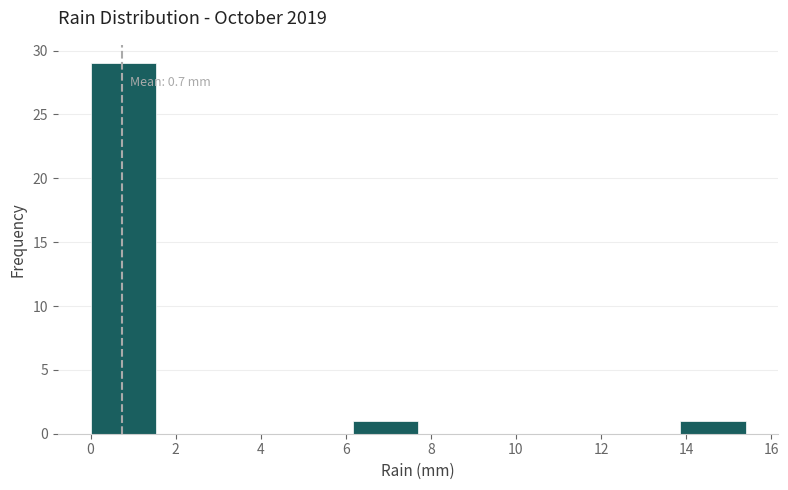

Which range on the x-axis has the tallest bar?

0.00 to 1.54